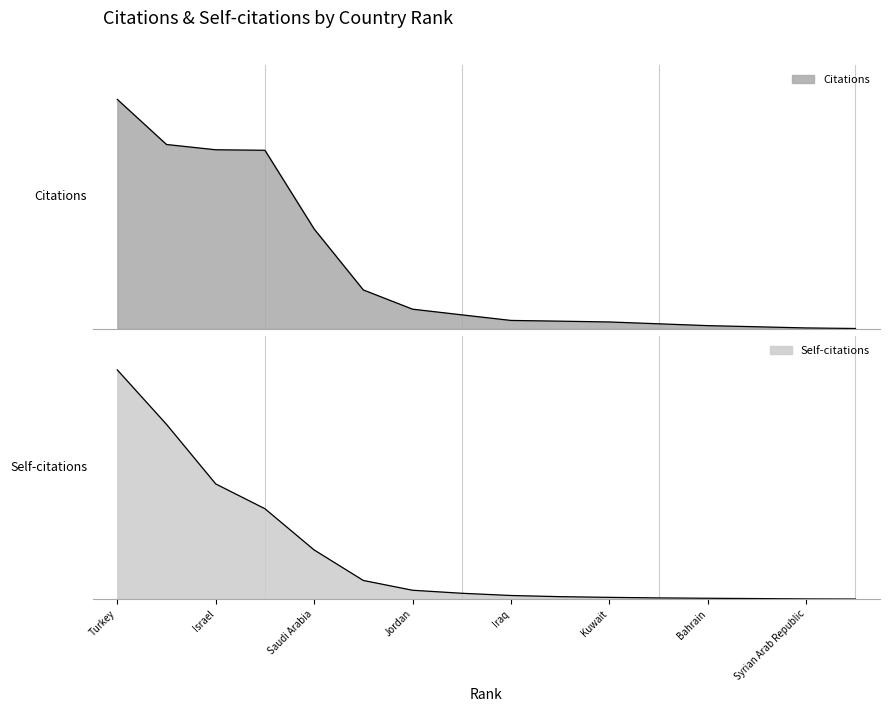

Reading right to left, list all the values displayed in this chart.

1.3	6.9	21.1	33.4	47.8	69.8	97.9	144.9	234.8	356.6	751.1	1981.2	3642.9	4642.3	7043.7	9238.5